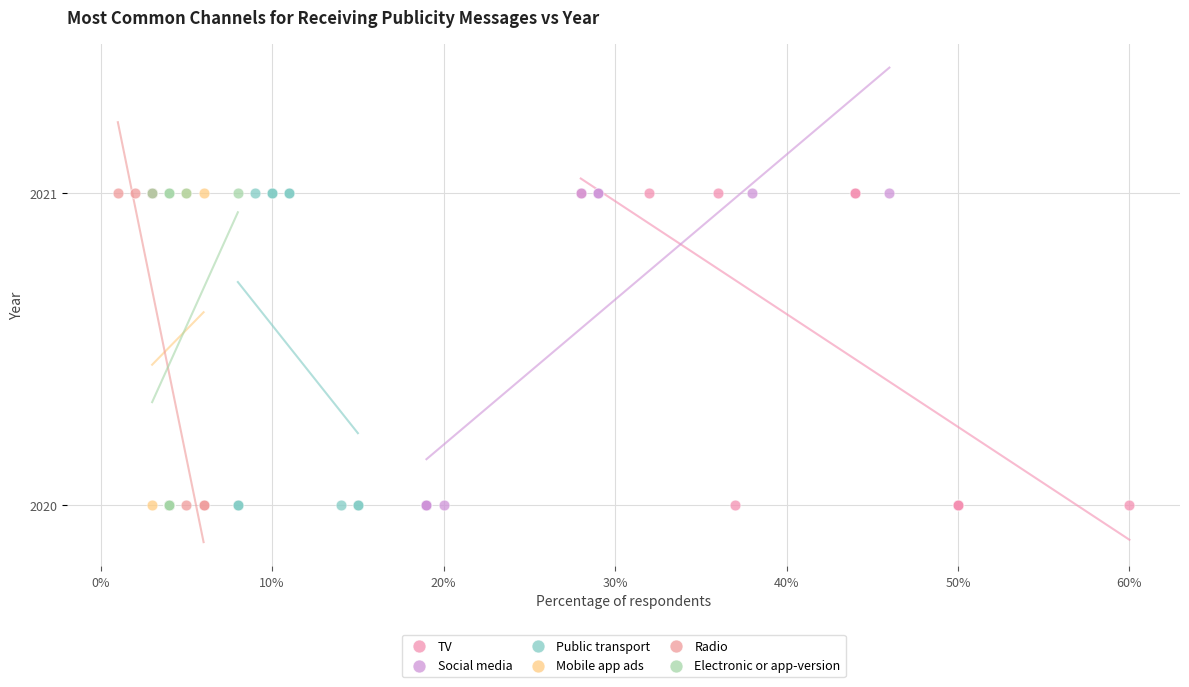

What are all the series names shown in the legend?

TV, Social media, Public transport, Mobile app ads, Radio, Electronic or app-version